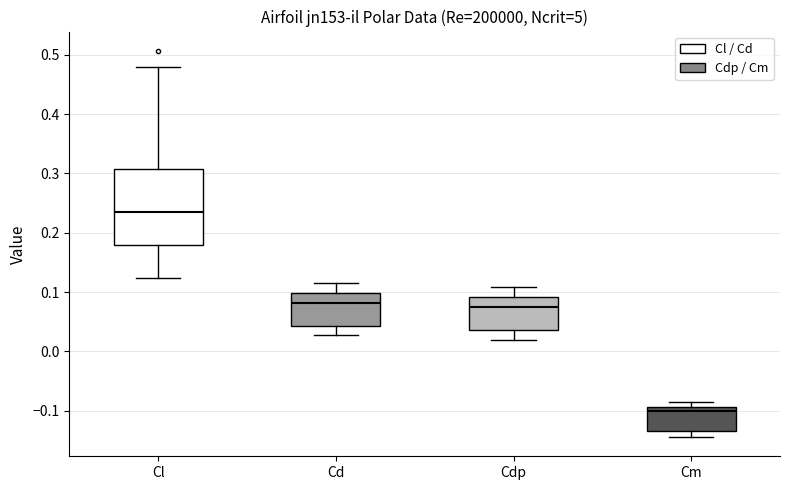

Where is the lower edge of the box for Cm on the y-axis? The values are not printed on the chart, so give them approximately, as read against the axis.

-0.13